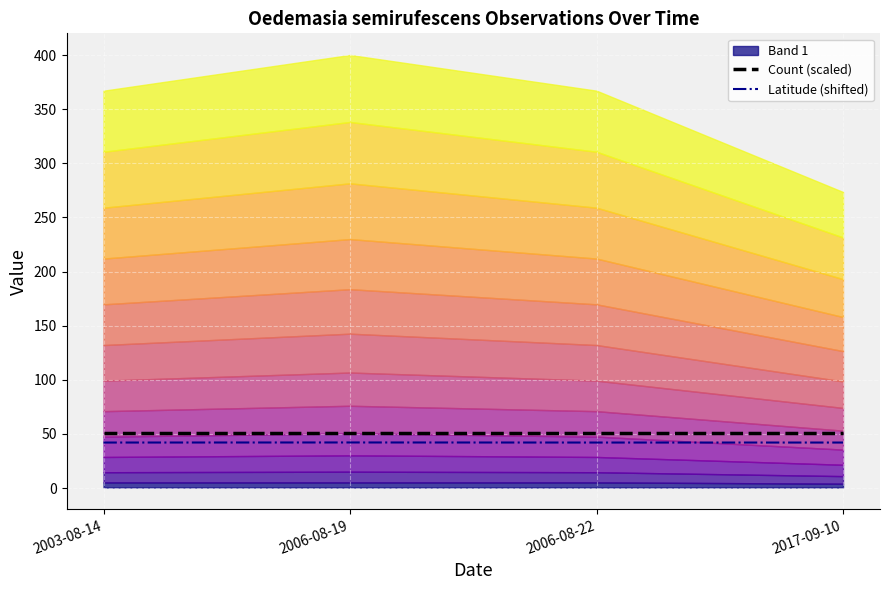

The value of Count (scaled) at 2017-09-10 is 31.3. True or false?

False